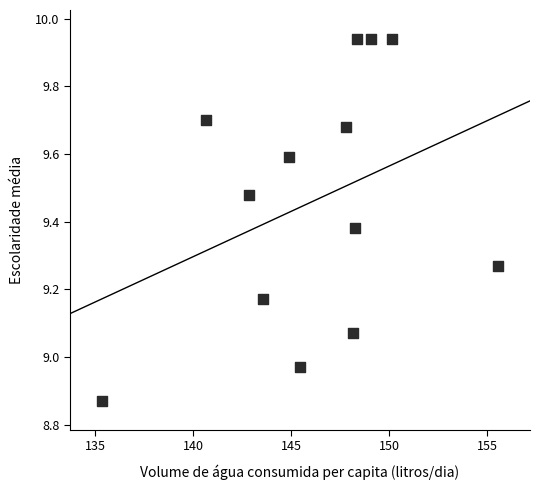

What is the range of Y values (max minus min)?

1.1